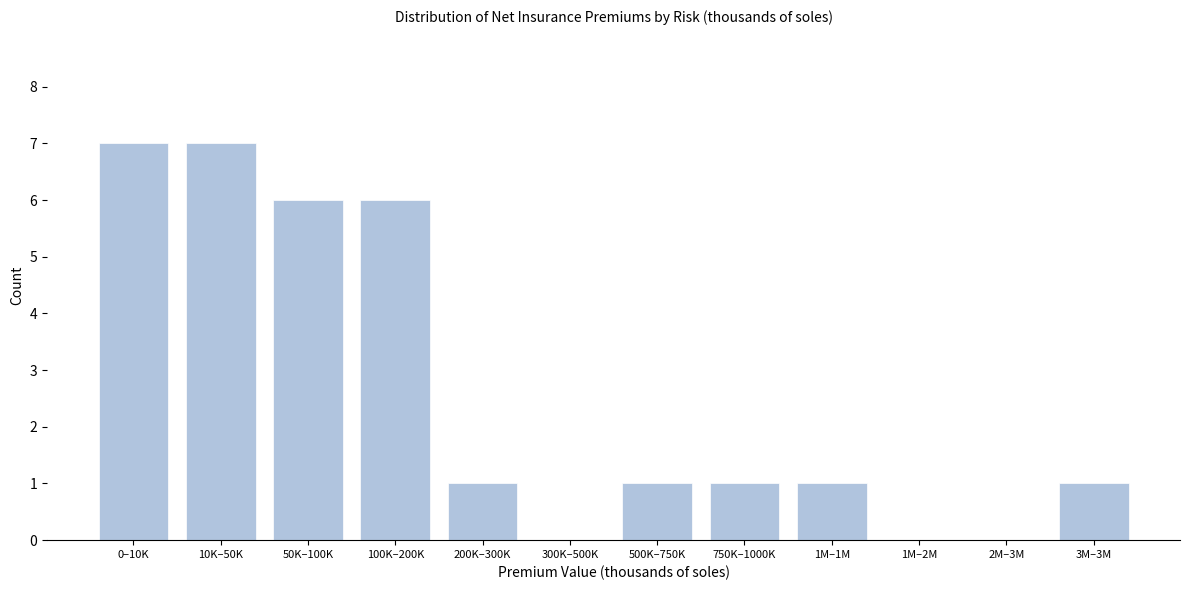

Reading right to left, extract all data points from this chart.

3M–3M=1	2M–3M=0	1M–2M=0	1M–1M=1	750K–1000K=1	500K–750K=1	300K–500K=0	200K–300K=1	100K–200K=6	50K–100K=6	10K–50K=7	0–10K=7